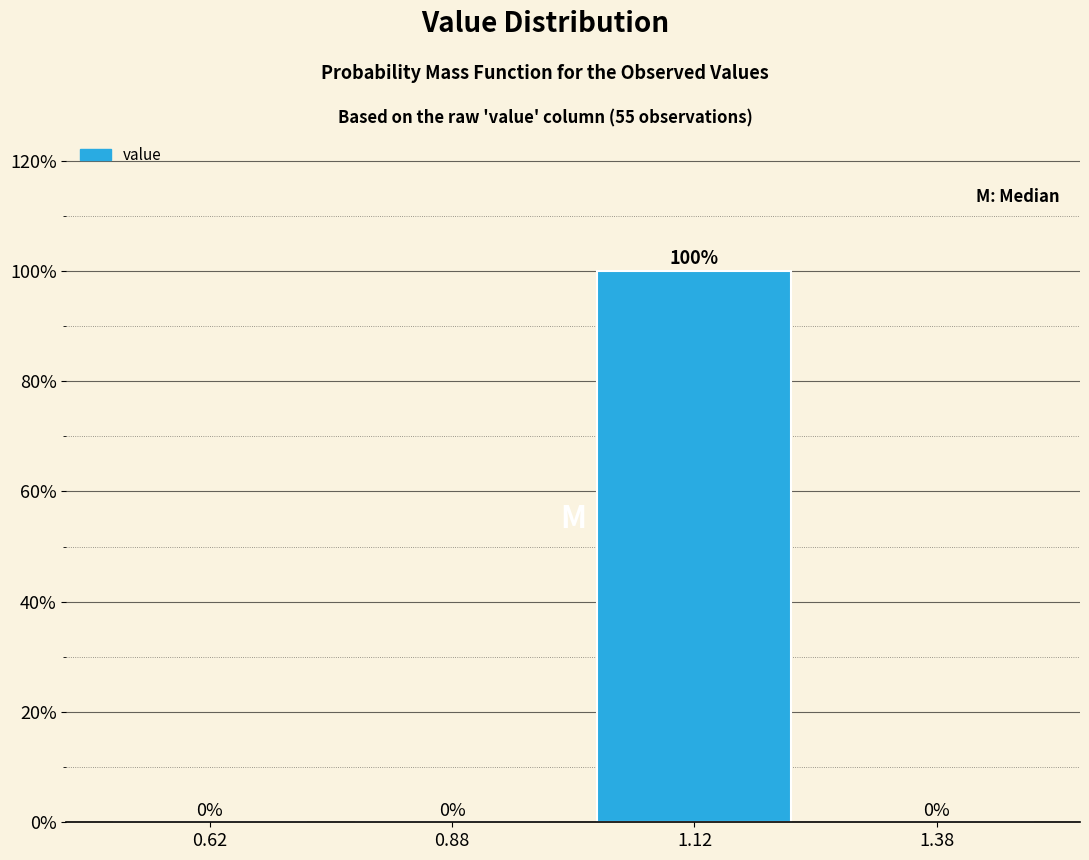

Reading left to right, transcribe this chart: for each bar, give the range it covers on the x-axis and its height.

0.50 to 0.75: 0
0.75 to 1.00: 0
1.00 to 1.25: 100
1.25 to 1.50: 0